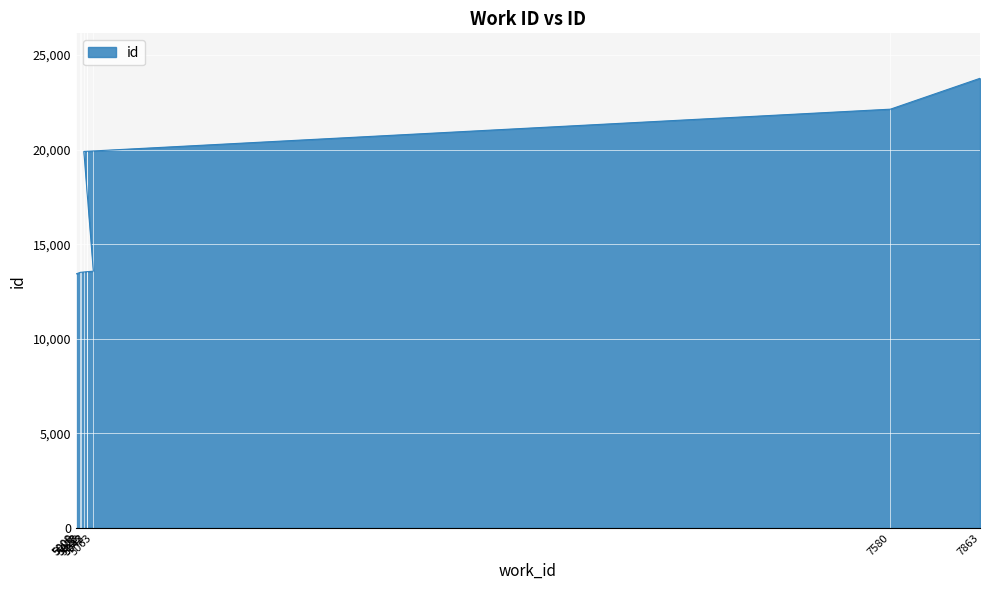

Reading left to right, what are all the values shown in this chart?

5008=13429	5009=13433	5022=13514	5023=13515	5042=13546	5043=13548	5063=13575	5033=19903	7580=22137	7863=23769